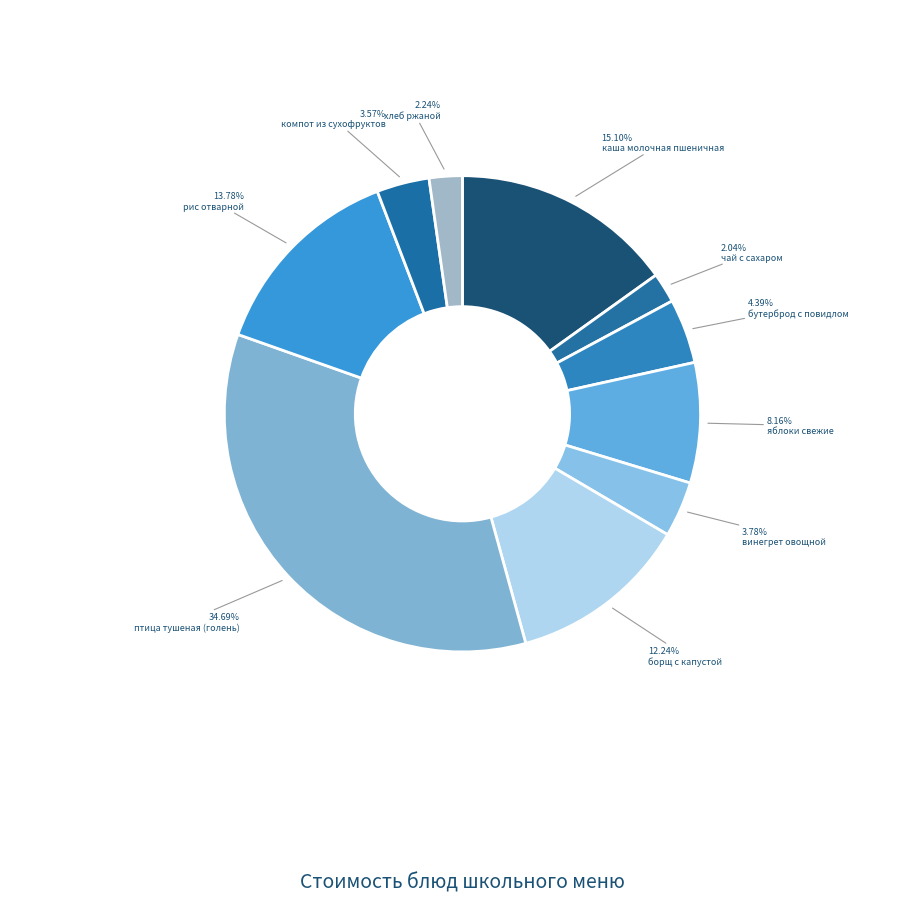

Is it true that птица тушеная (голень) is 35% of the pie?

True